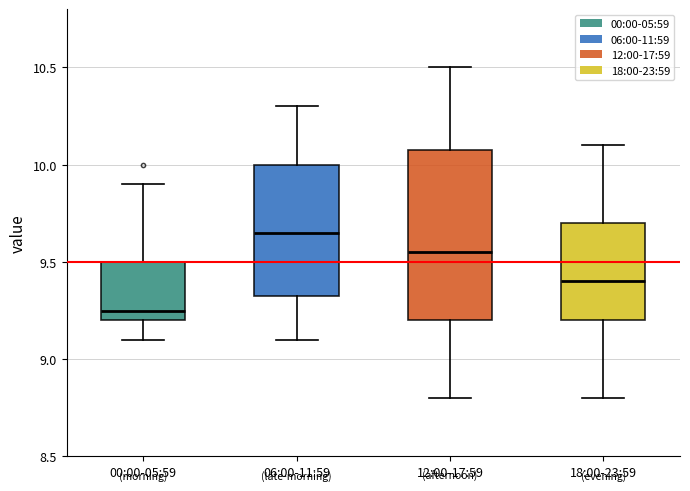

Which box is the tallest, from its lower edge to its upper edge?

12:00-17:59